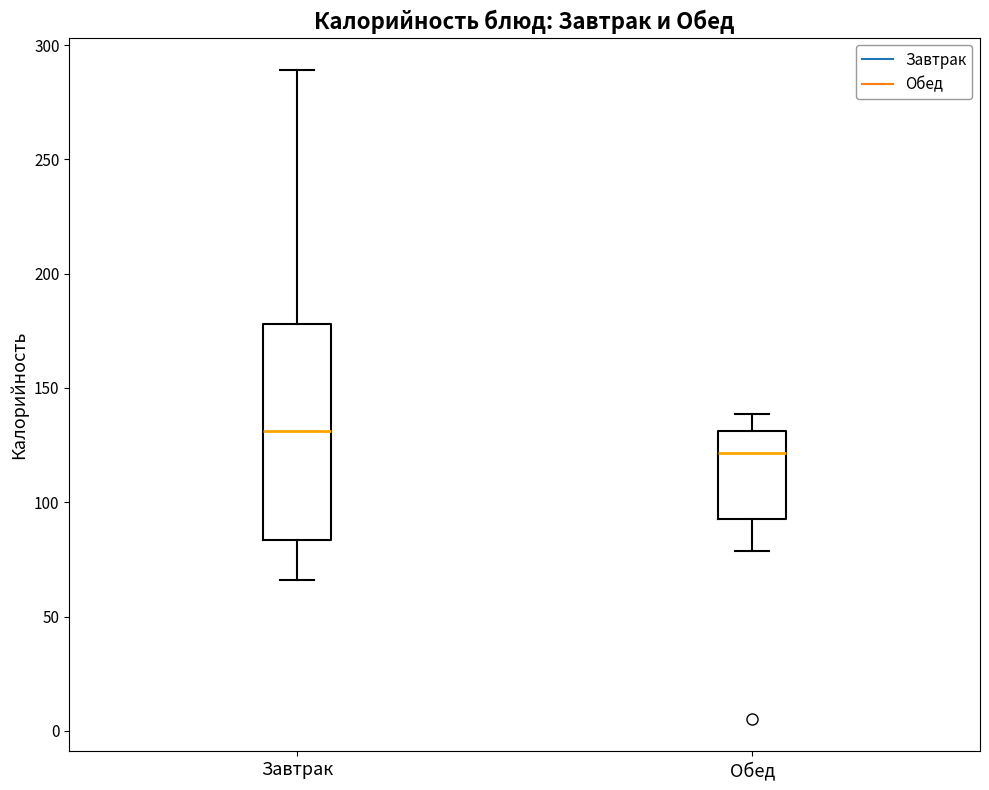

Reading left to right, read every box against the y-axis: the position of its median line, the range the box covers, and the ends of its whiskers. The values are not printed on the chart, so give them approximately, as read against the axis.

Завтрак: median 130, box 85 to 180, whiskers 65 to 290
Обед: median 120, box 95 to 130, whiskers 80 to 140